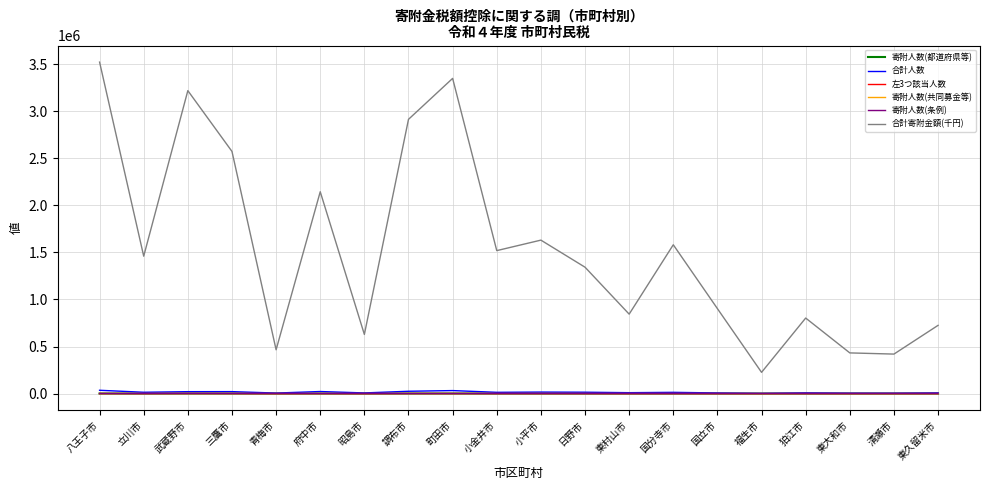

Which series has the largest range (max minus min)?

合計寄附金額(千円)